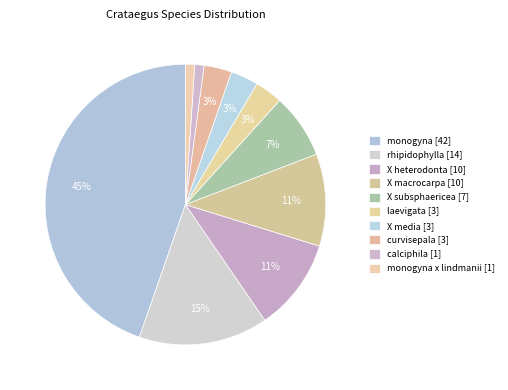

How many slices are in this pie chart?

10